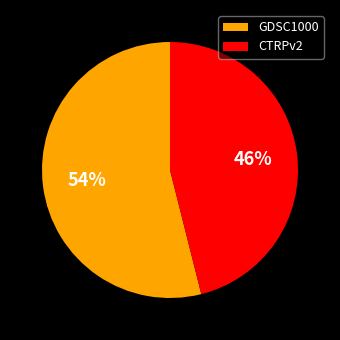

Does CTRPv2 represent more than half of the total?

No